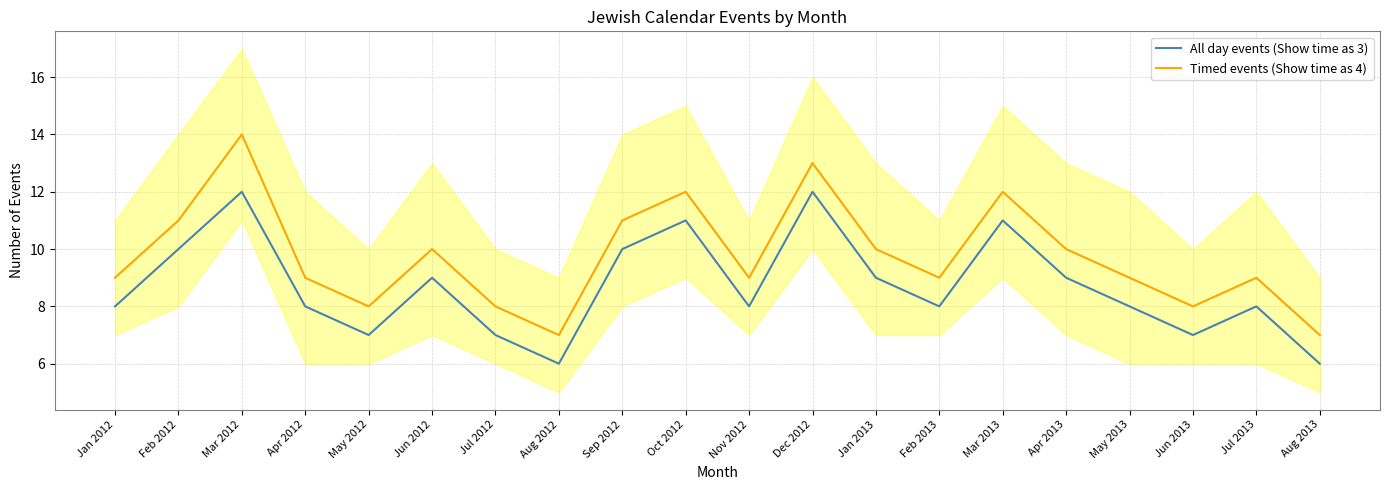

Reading left to right, extract all data points from this chart.

All day events (Show time as 3): Jan 2012=8	Feb 2012=10	Mar 2012=12	Apr 2012=8	May 2012=7	Jun 2012=9	Jul 2012=7	Aug 2012=6	Sep 2012=10	Oct 2012=11	Nov 2012=8	Dec 2012=12	Jan 2013=9	Feb 2013=8	Mar 2013=11	Apr 2013=9	May 2013=8	Jun 2013=7	Jul 2013=8	Aug 2013=6
Timed events (Show time as 4): Jan 2012=9	Feb 2012=11	Mar 2012=14	Apr 2012=9	May 2012=8	Jun 2012=10	Jul 2012=8	Aug 2012=7	Sep 2012=11	Oct 2012=12	Nov 2012=9	Dec 2012=13	Jan 2013=10	Feb 2013=9	Mar 2013=12	Apr 2013=10	May 2013=9	Jun 2013=8	Jul 2013=9	Aug 2013=7